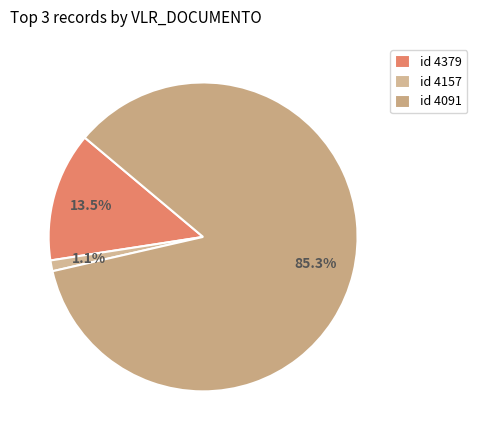

To the nearest percent, what is the average slice percentage?

33%